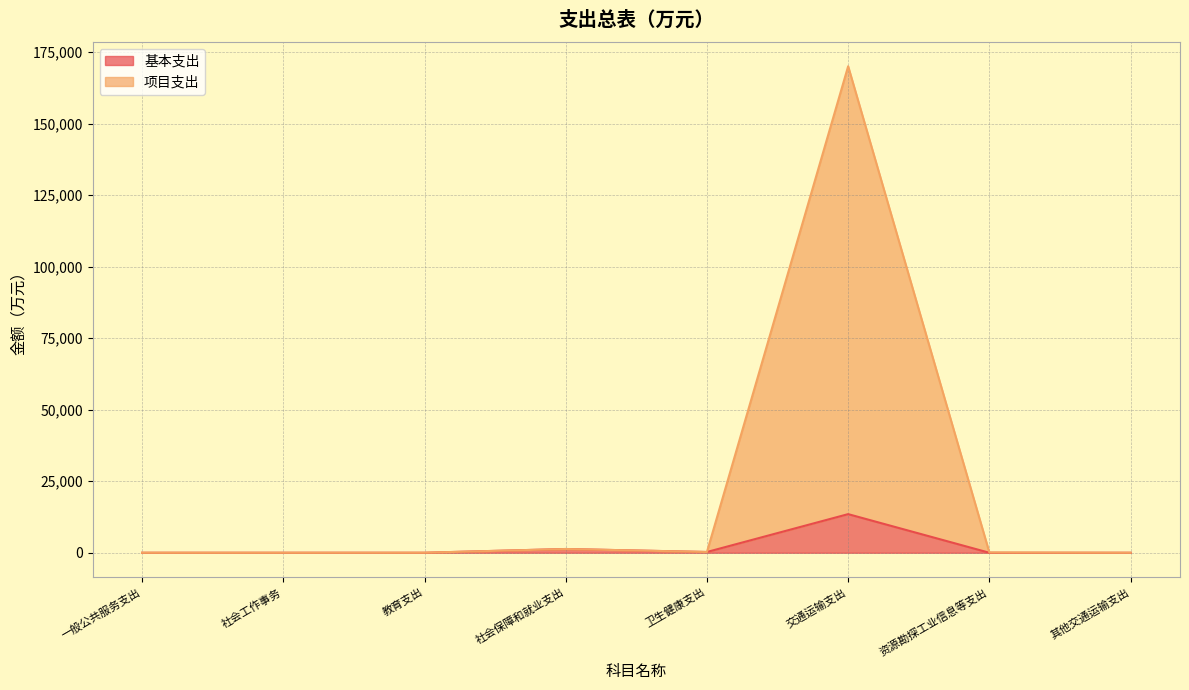

True or false: 基本支出 and 项目支出 intersect in this chart.

False